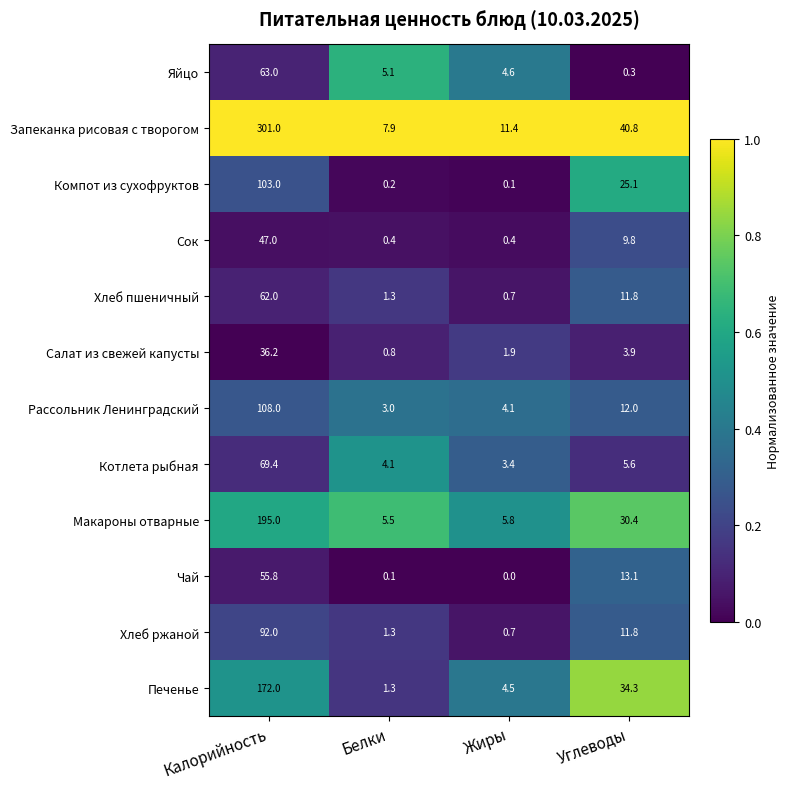

Where is Котлета рыбная nearest to the value 36?

Углеводы